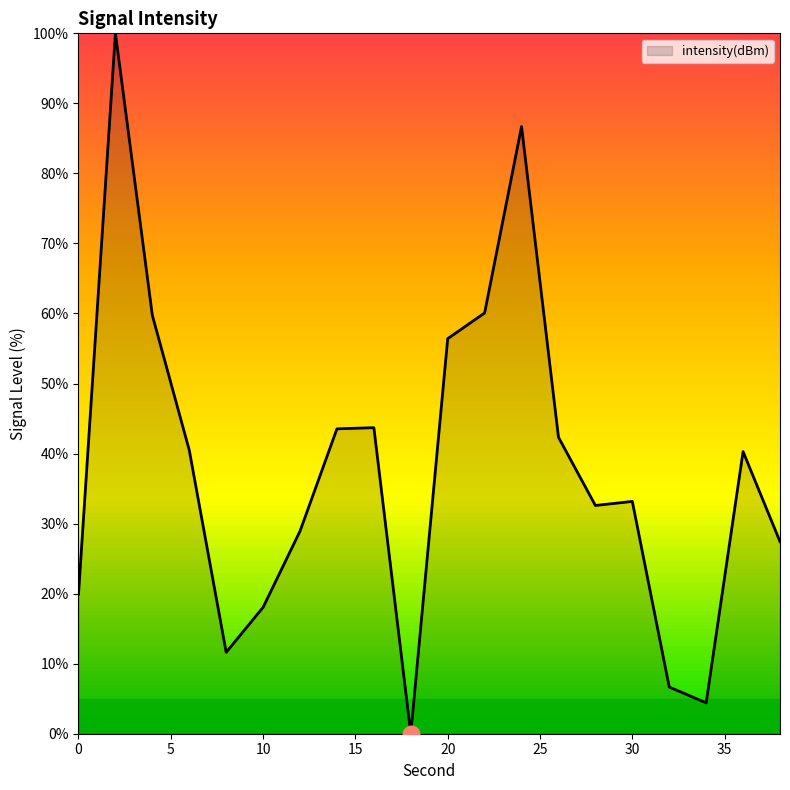

What is the greatest value displayed?

100.0